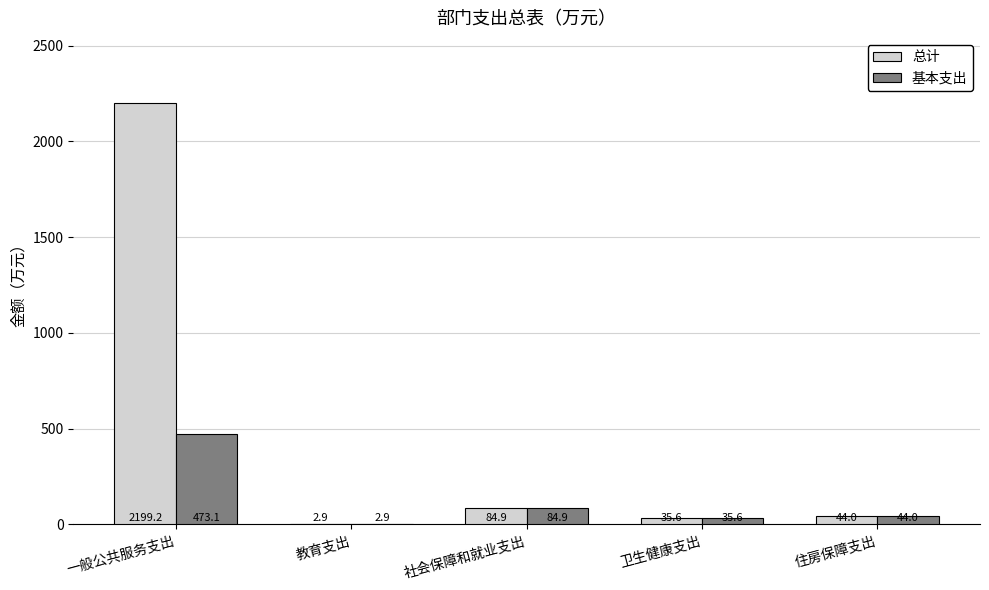

The value of 总计 at 卫生健康支出 is 35.6. True or false?

True